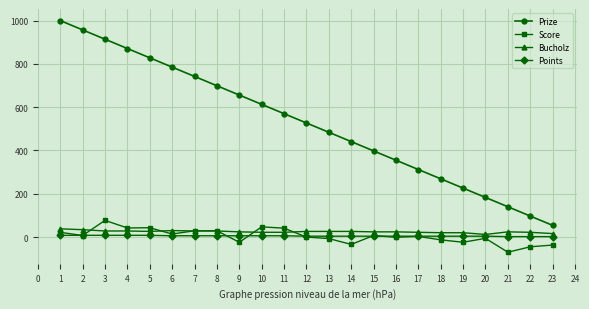

What is the sum of all Prize values?

12121